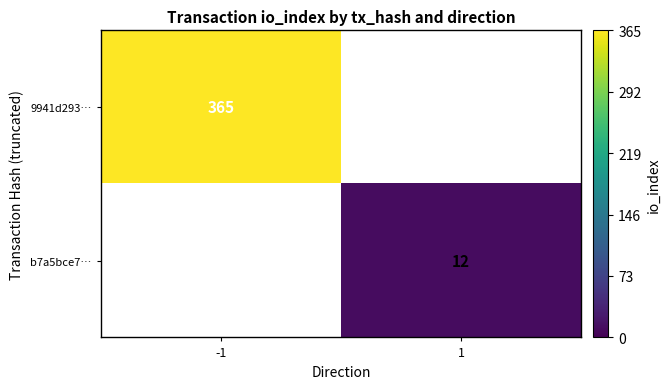

How many distinct data groups are displayed?

2